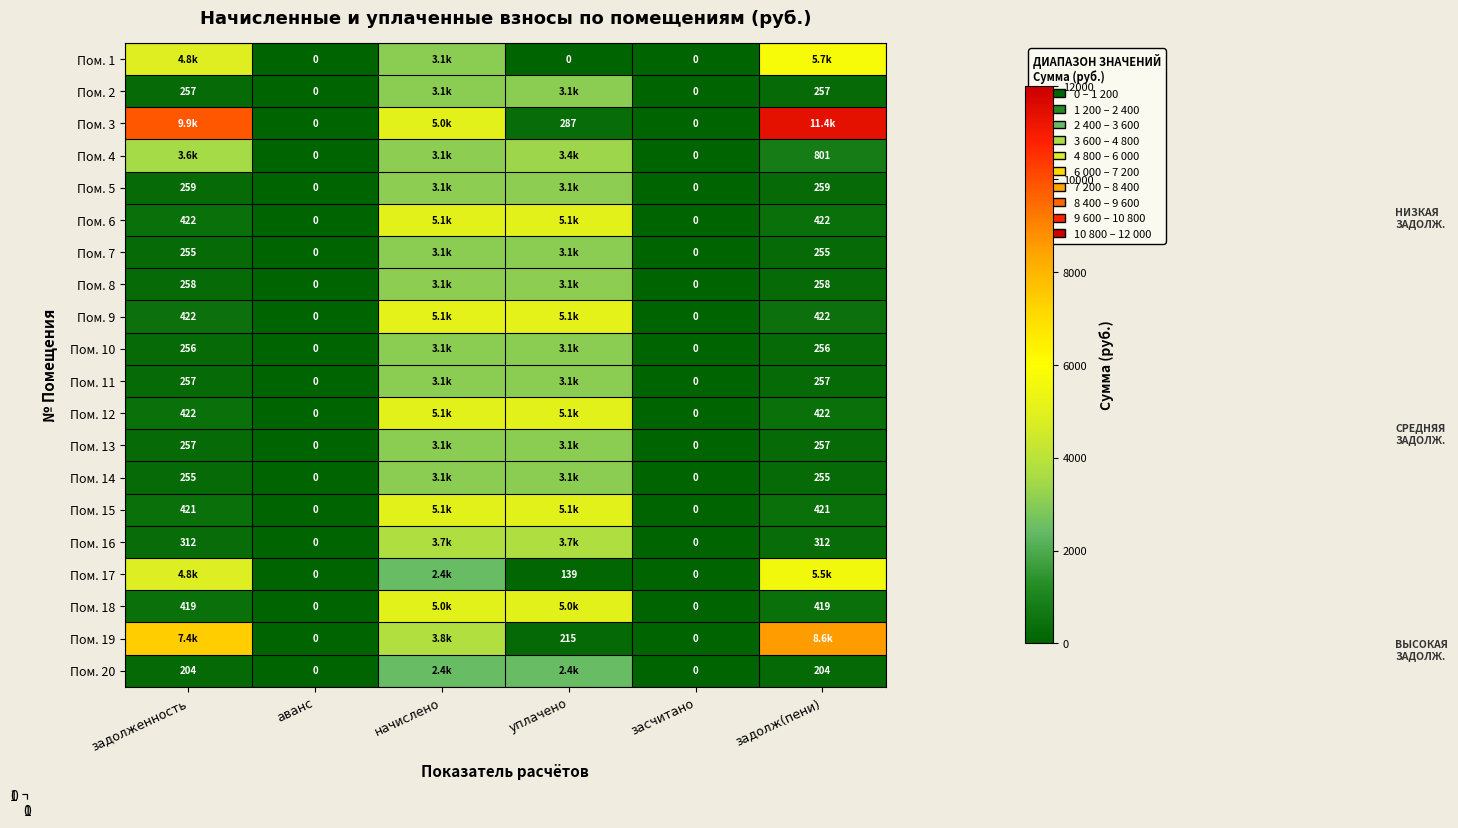

What is the highest value of the Пом. 11 series?

3088.4